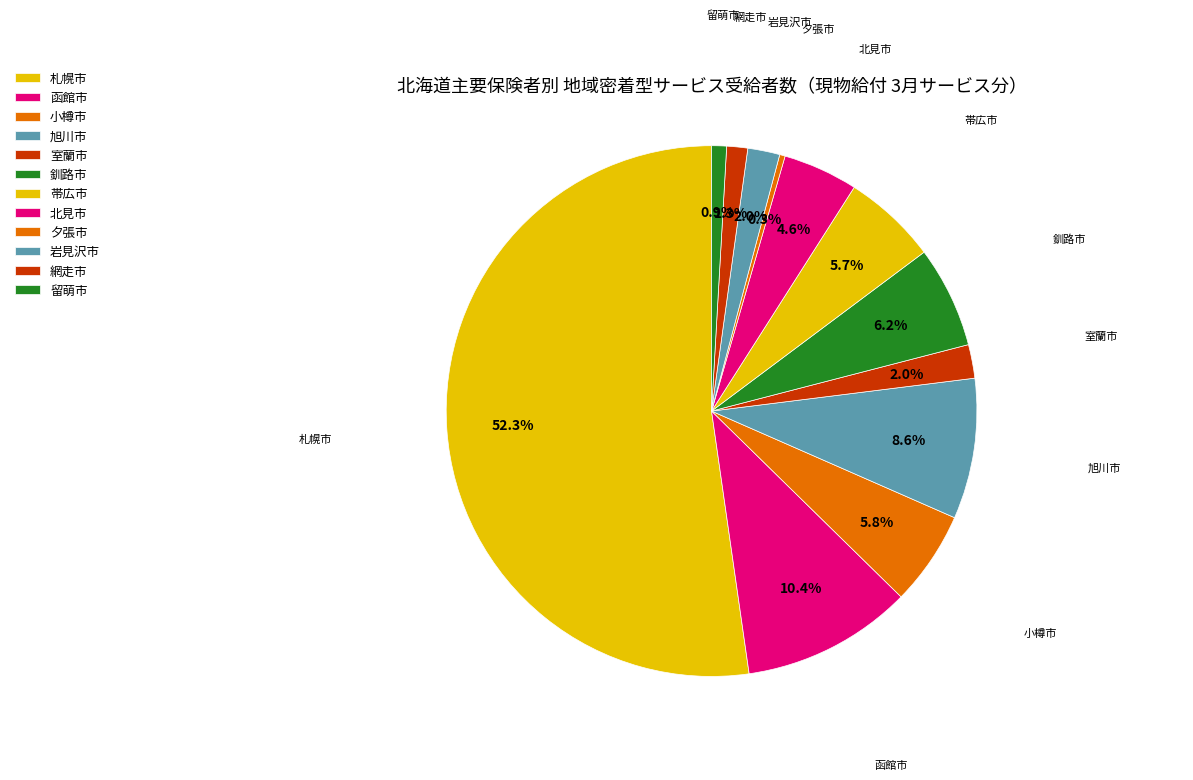

What is the ratio of the value at 留萌市 to the value at 釧路市?

0.1